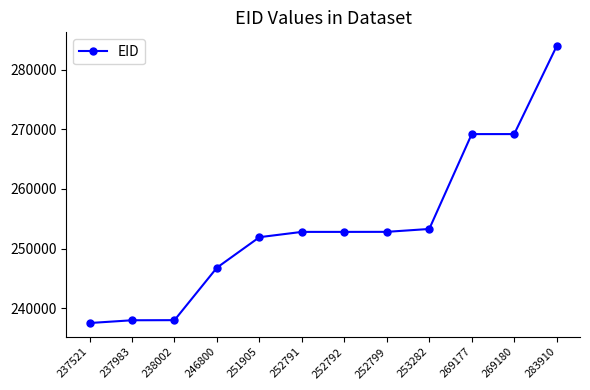

Is it true that the value at 253282 is 376658?

False